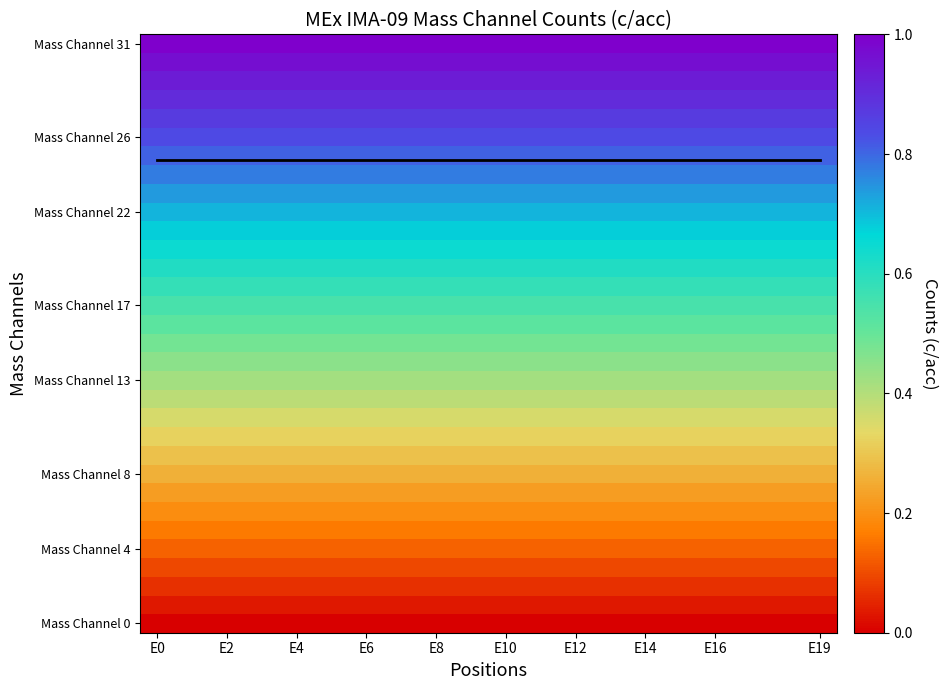

How many data points does each series have?

20